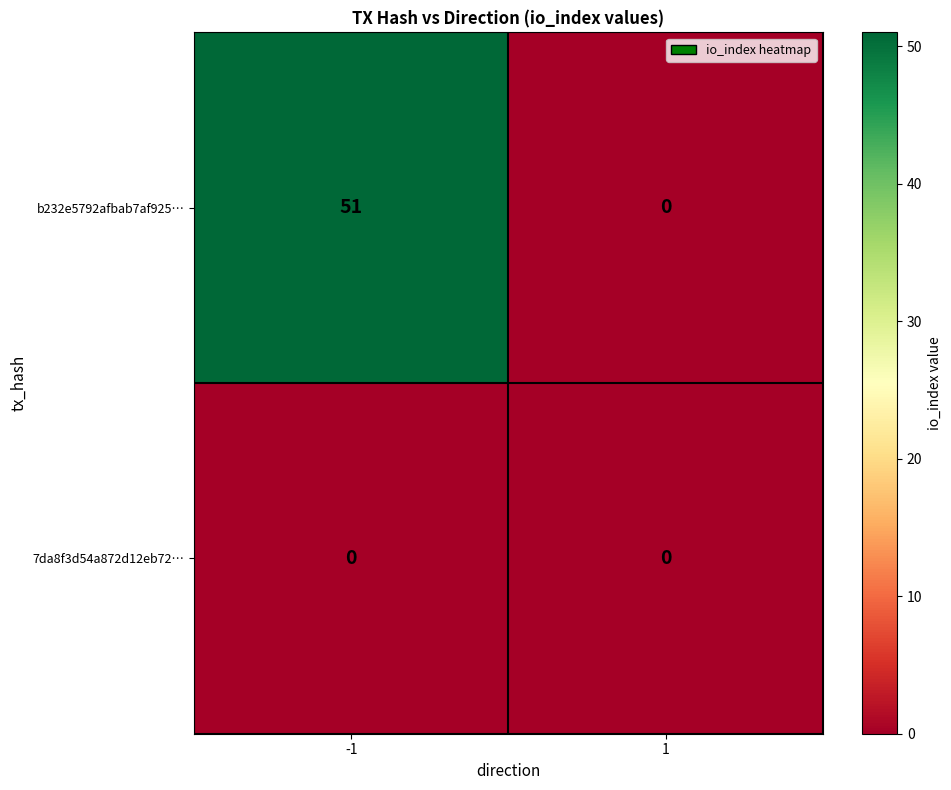

Rank the series by their maximum value, from lowest to highest.

7da8f3d54a872d12eb72…, b232e5792afbab7af925…